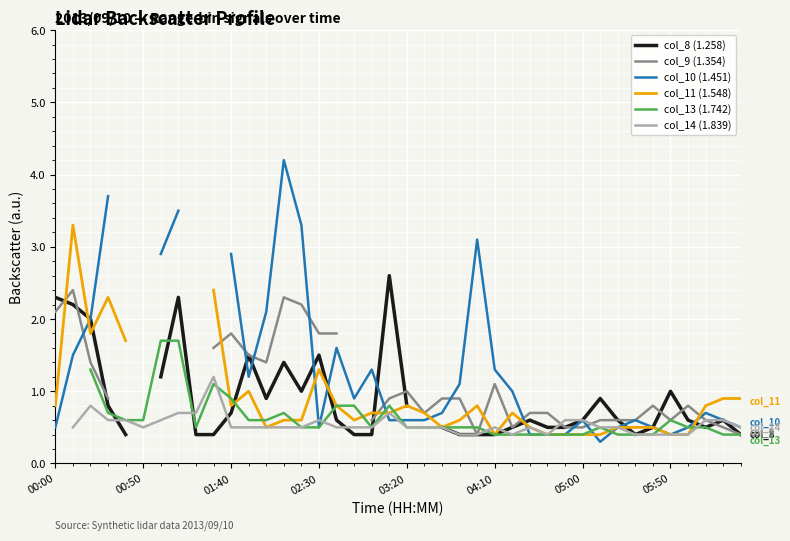

How many interior local peaks does the col_8 (1.258) series have?

9